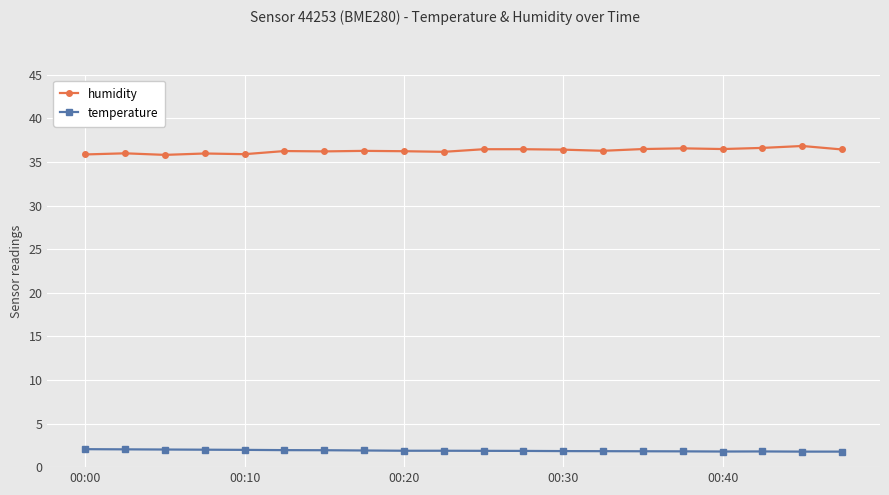

What is the difference between the maximum and minimum values in the temperature series?

0.3